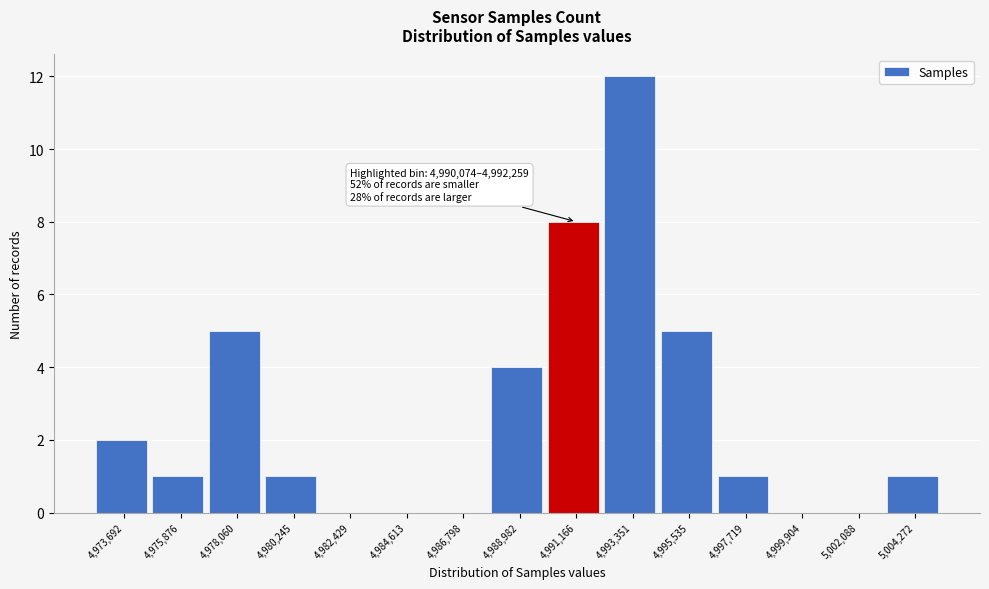

Over which range of the x-axis is the bar tallest?

4992500 to 4994500